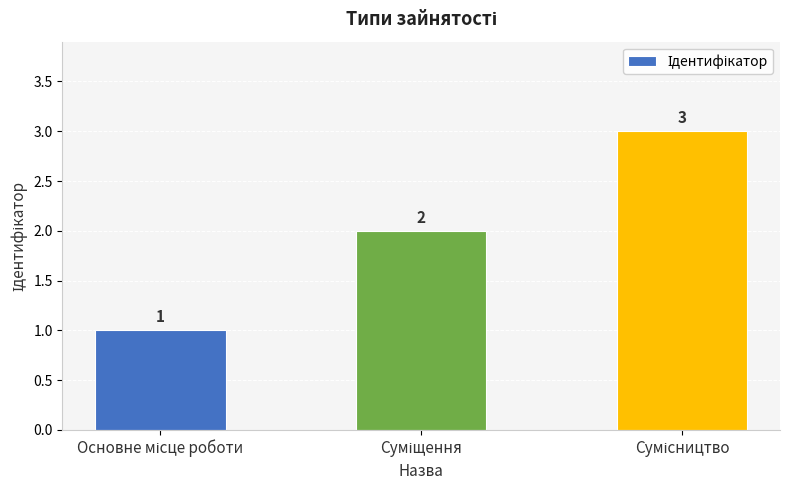

What is the value of the 2nd bar from the left?

2